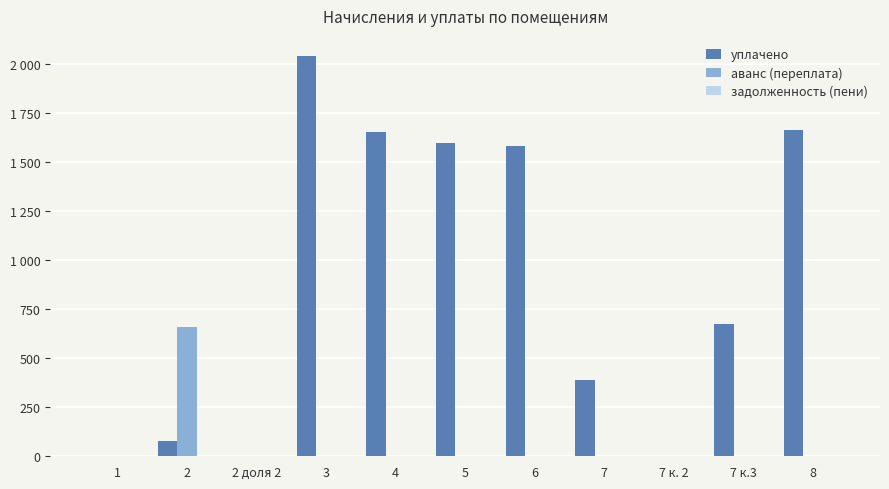

At which category is the sum across all series the highest?

3